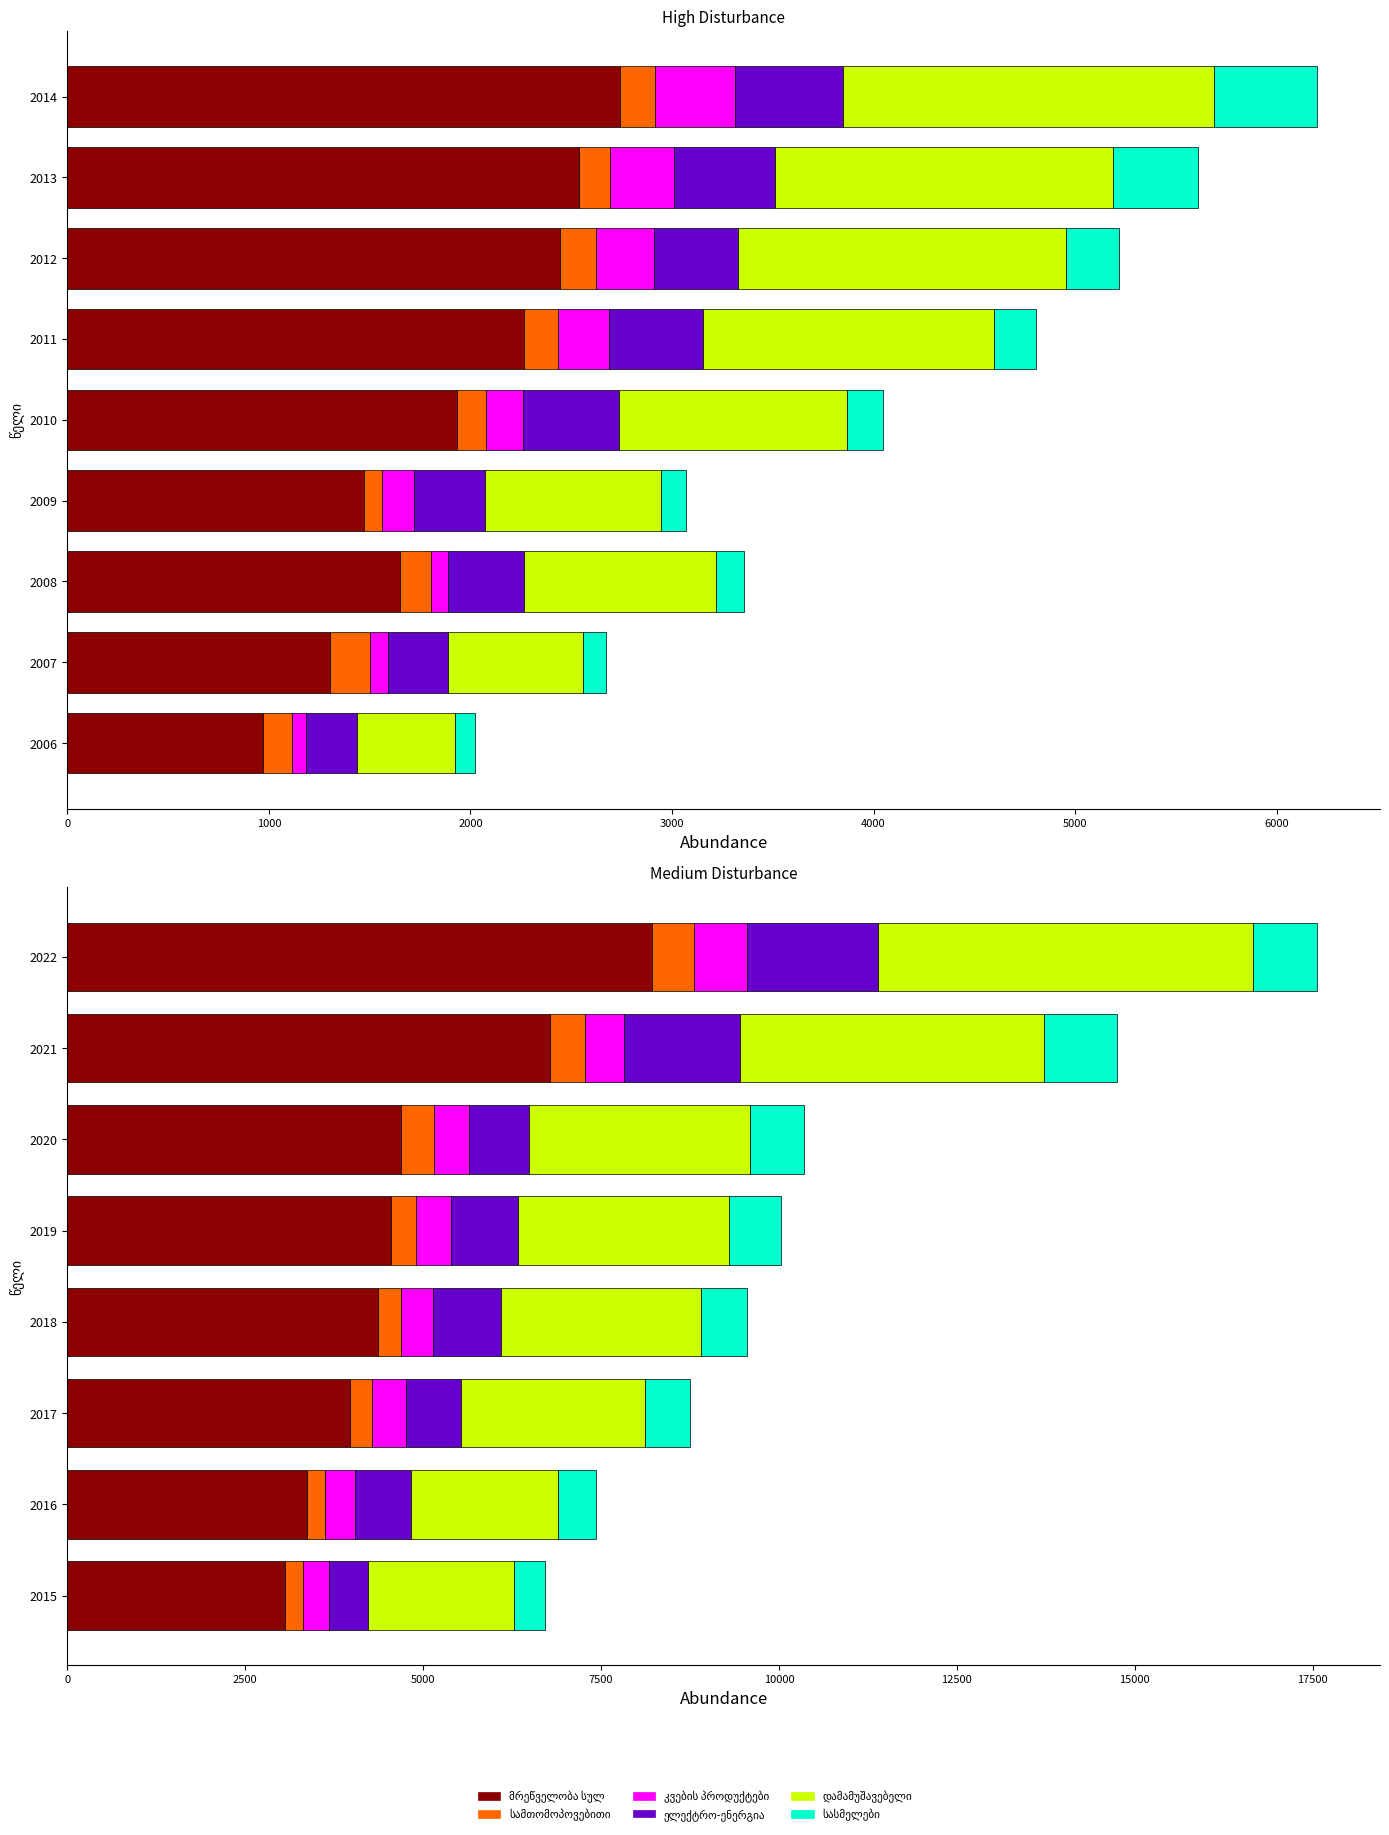

True or false: მრეწველობა სულ has a value of 6031.9 at 2016.

False